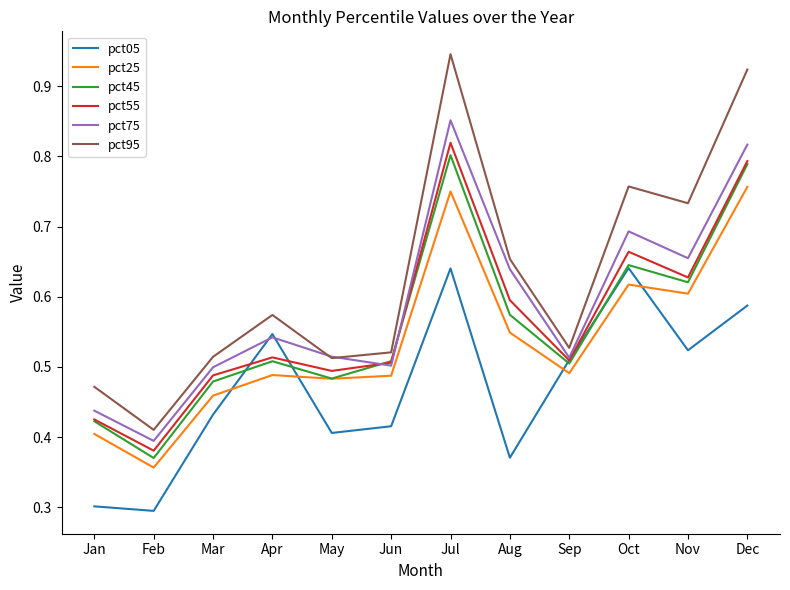

Which series has the largest total across all categories?

pct95